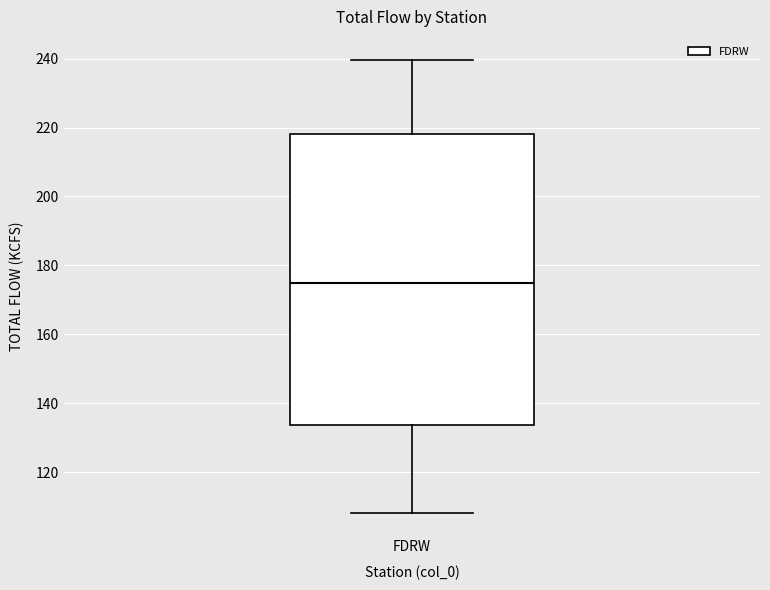

Transcribe this box plot: give where the median line is, the range the box spans, and where the two whiskers end, as read against the y-axis. The values are not printed on the chart, so give them approximately, as read against the axis.

median 176, box 134 to 218, whiskers 108 to 240